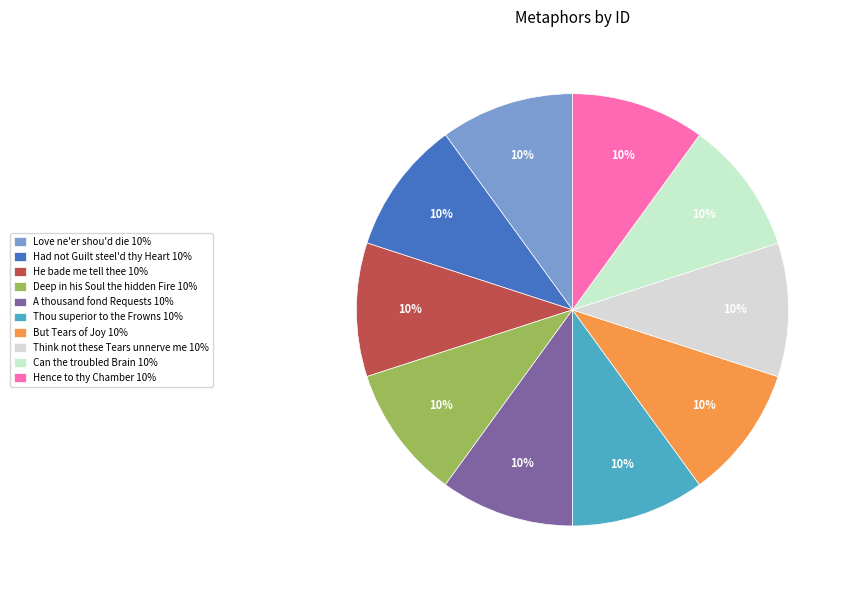

Does any single category account for the majority?

No